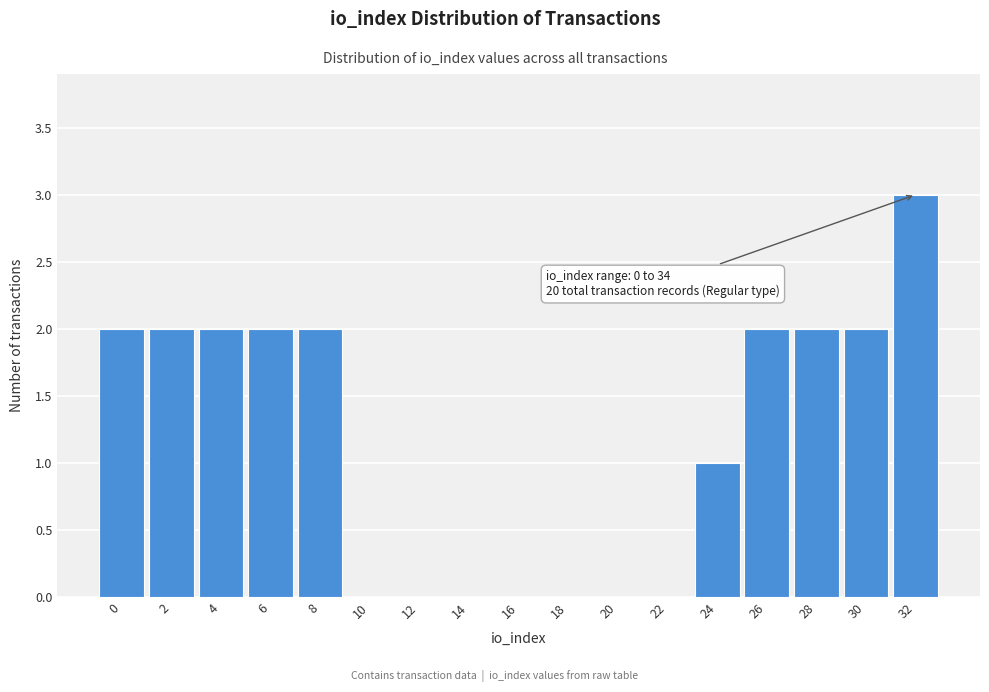

Reading right to left, extract all data points from this chart.

32=3	30=2	28=2	26=2	24=1	22=0	20=0	18=0	16=0	14=0	12=0	10=0	8=2	6=2	4=2	2=2	0=2